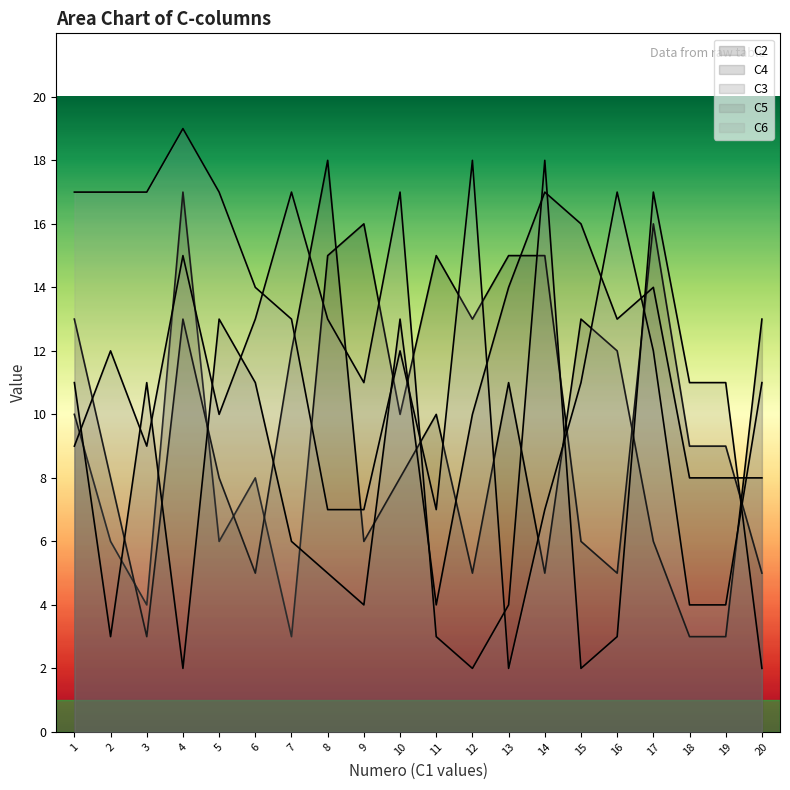

Is it true that C2 equals 17 at 4?

True